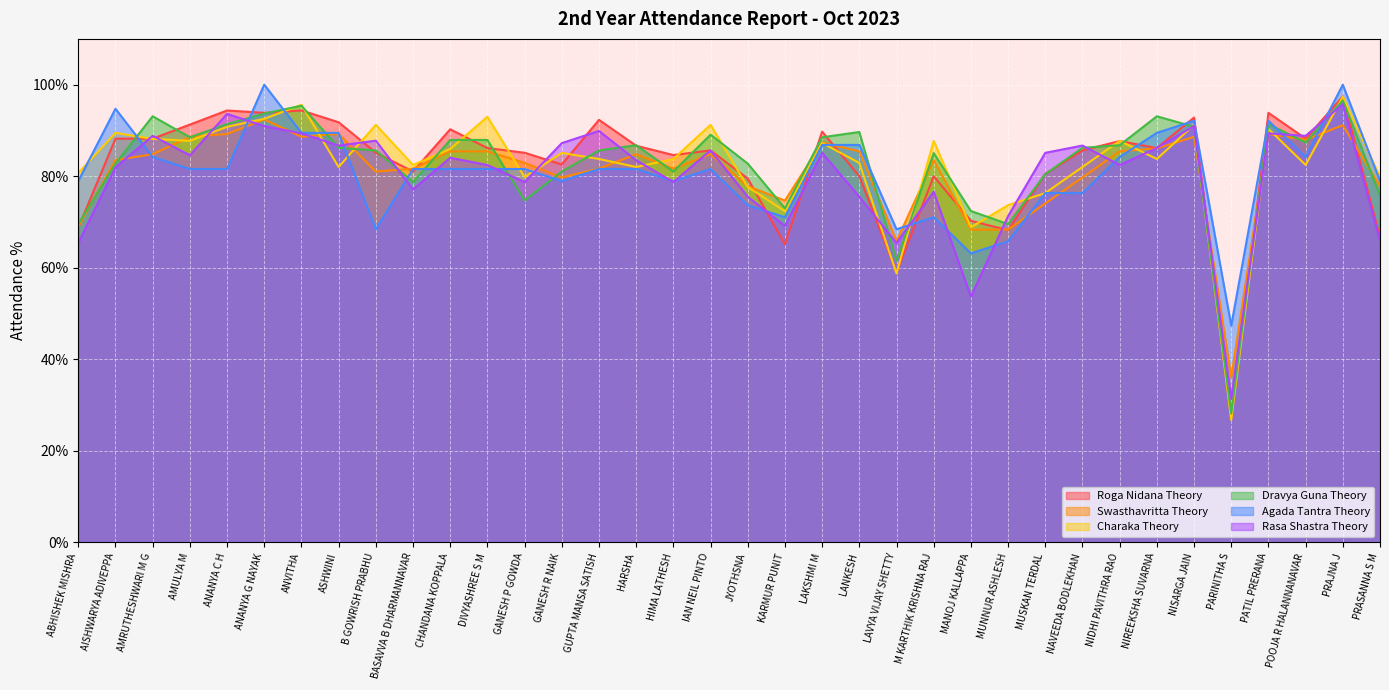

At which label does Swasthavritta Theory first exceed 84?

AMRUTHESHWARI M G